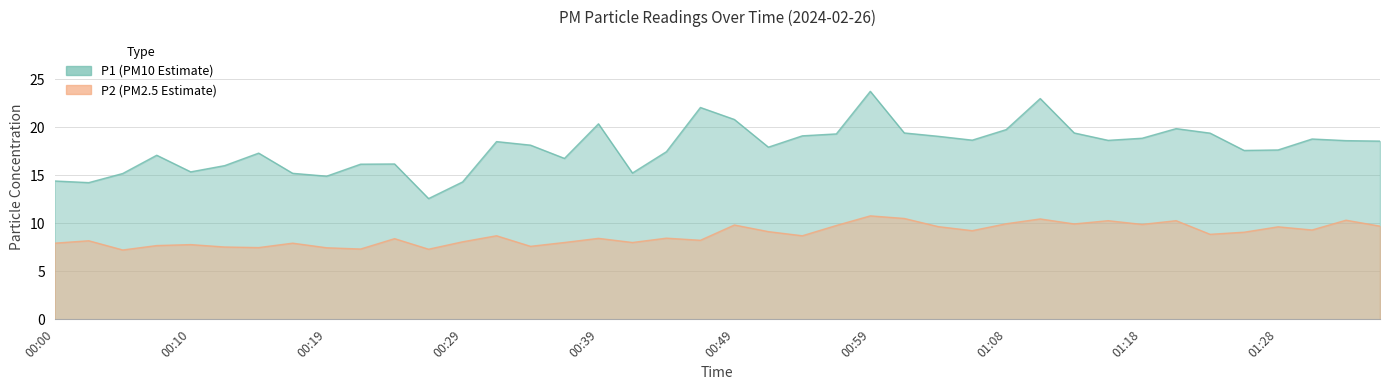

What is the value of the P2 point at the 24th from the left?

9.8